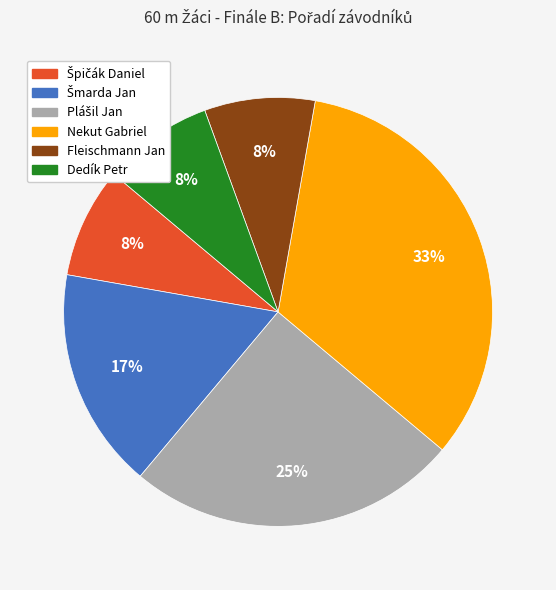

Count the number of slices in the pie.

6